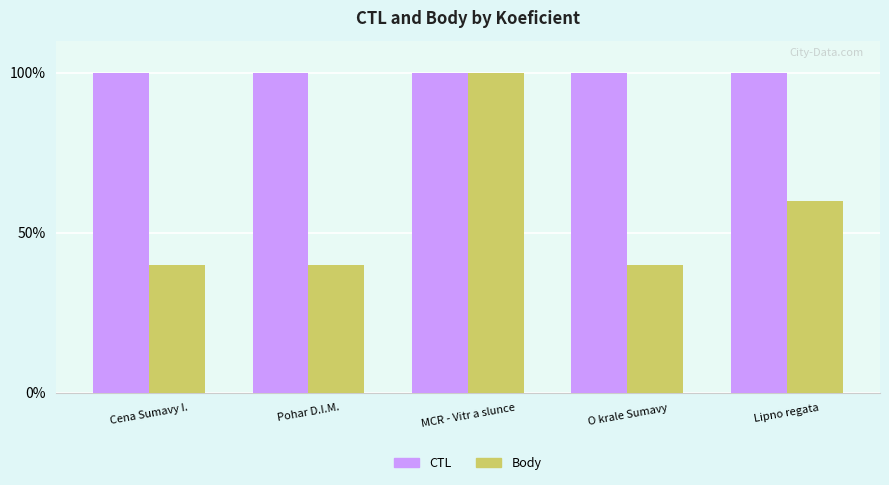

What is the minimum value for CTL?

100.0